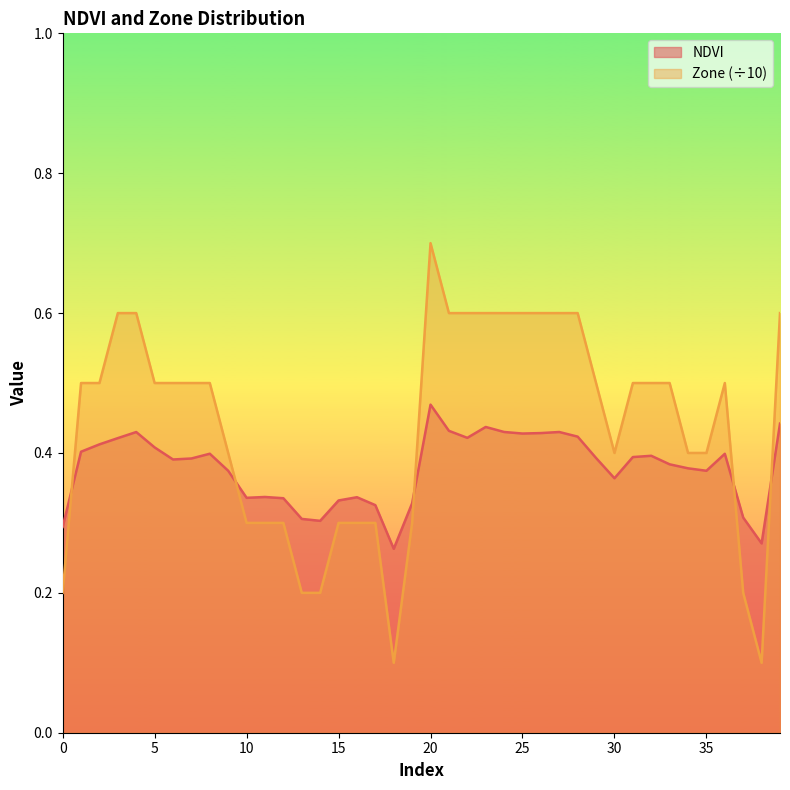

Does the chart display data point markers on the line(s)?

No